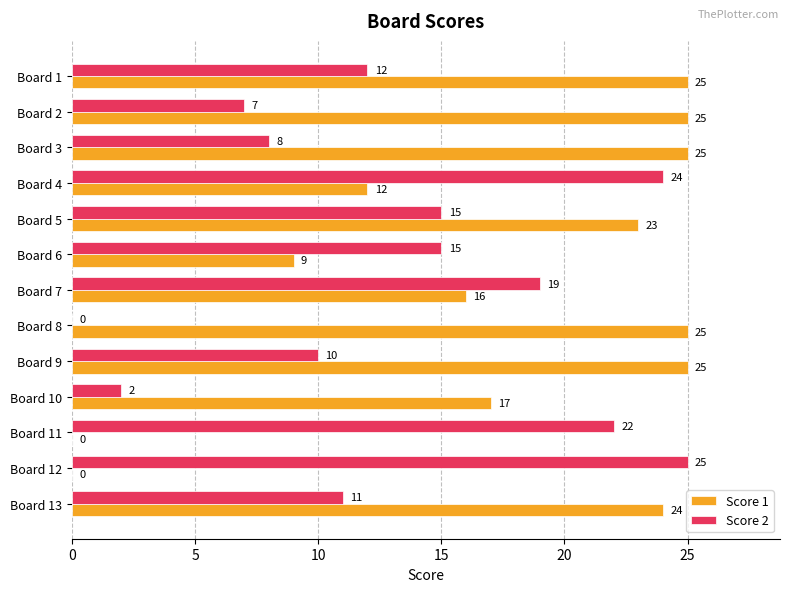

True or false: Score 1 has a value of 12 at Board 4.

True